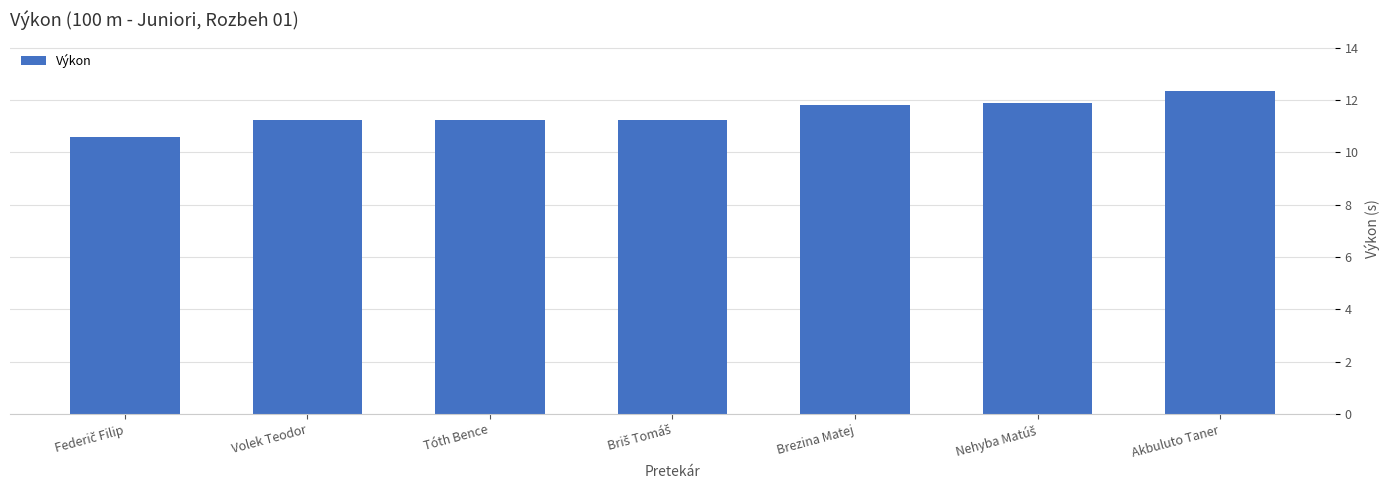

What is the difference between the values at Brezina Matej and Volek Teodor?

0.6